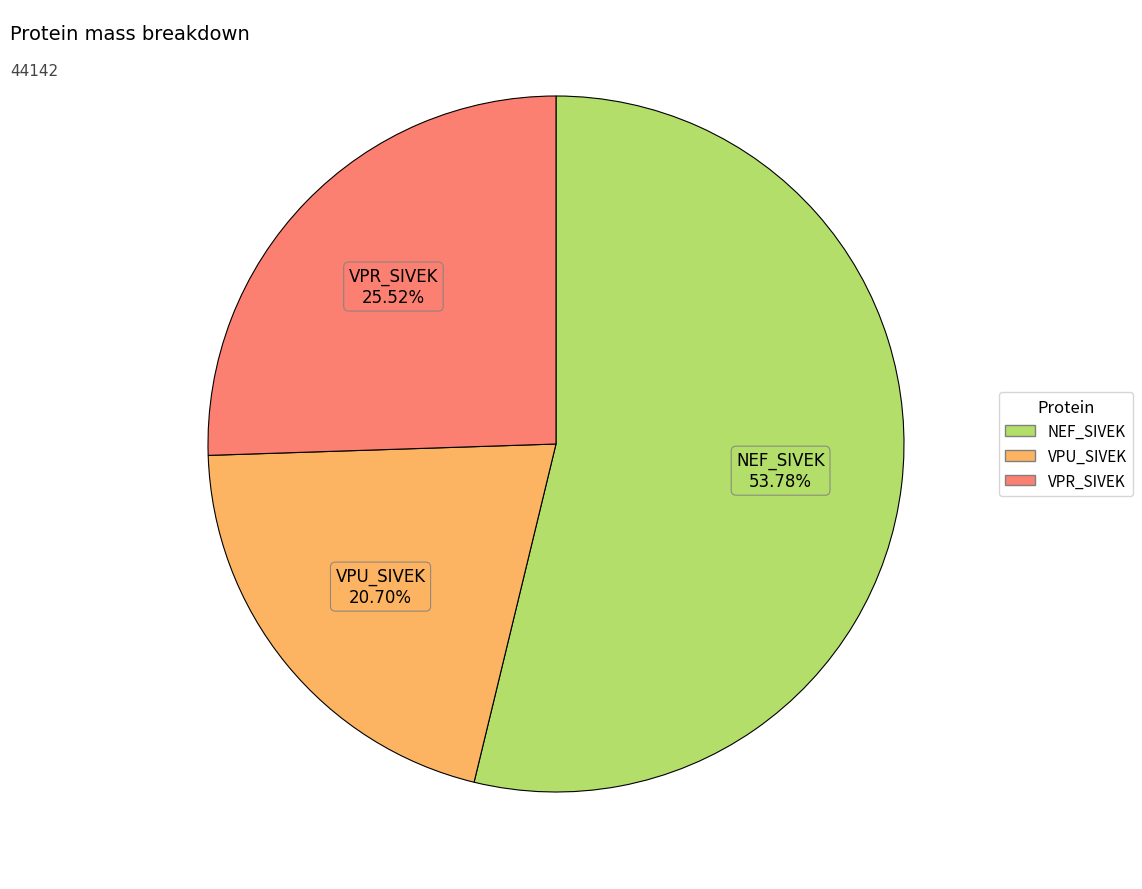

What percentage is the NEF_SIVEK slice, to the nearest percent?

54%